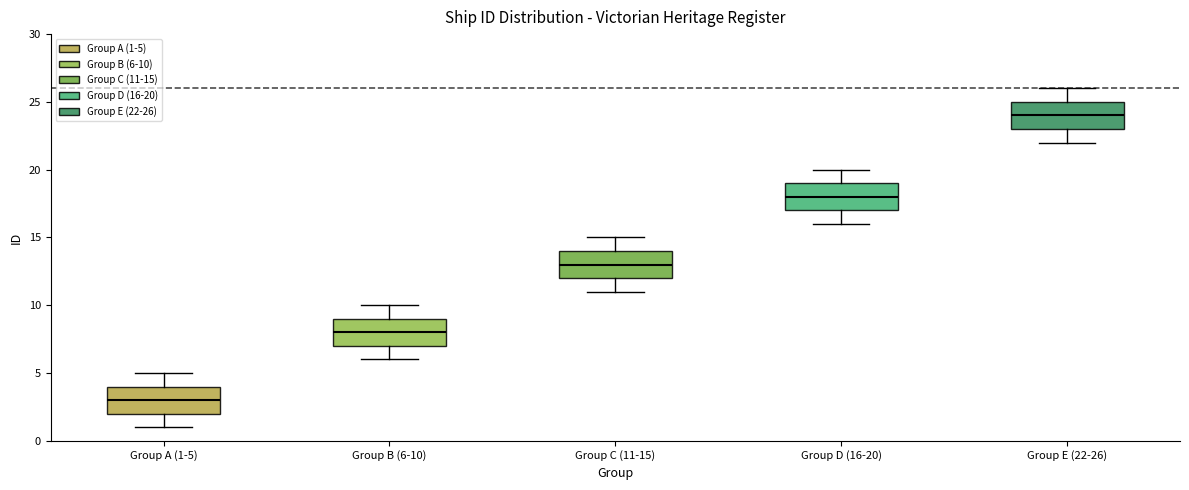

Reading left to right, transcribe this box plot: for each box, give where its median line is, the range the box spans, and where its two whiskers end, as read against the y-axis. The values are not printed on the chart, so give them approximately, as read against the axis.

Group A (1-5): median 3, box 2 to 4, whiskers 1 to 5
Group B (6-10): median 8, box 7 to 9, whiskers 6 to 10
Group C (11-15): median 13, box 12 to 14, whiskers 11 to 15
Group D (16-20): median 18, box 17 to 19, whiskers 16 to 20
Group E (22-26): median 24, box 23 to 25, whiskers 22 to 26